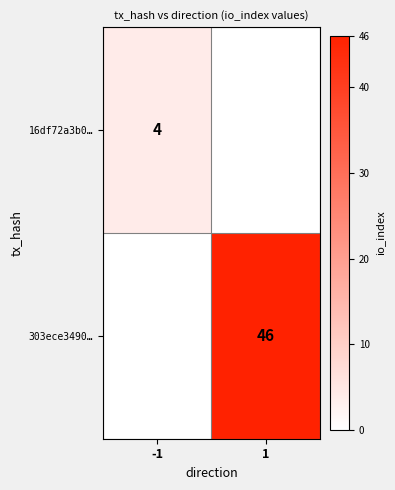

True or false: 16df72a3b0… has a value of 1 at -1.

False